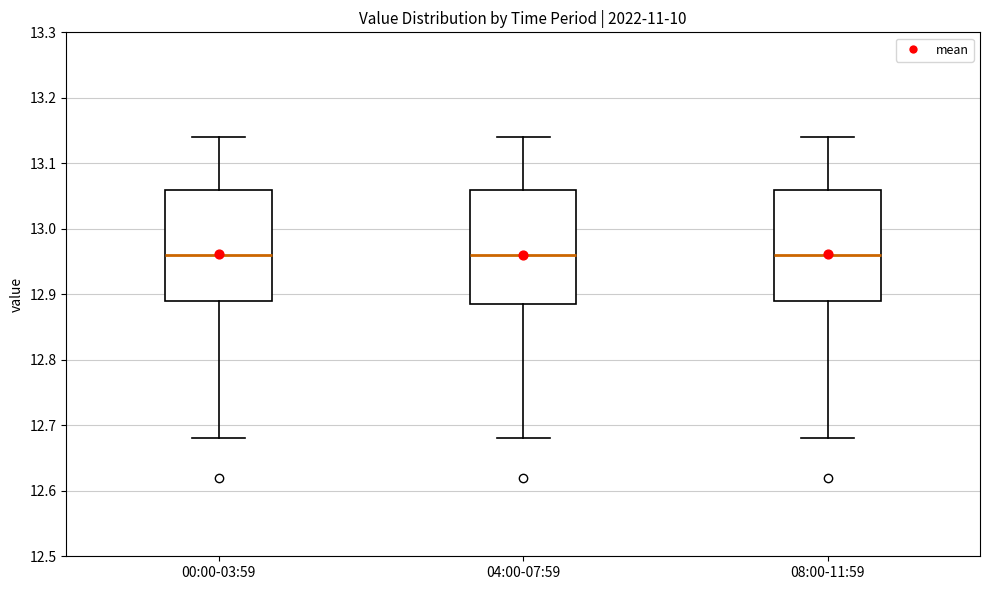

Reading left to right, read every box against the y-axis: the position of its median line, the range the box covers, and the ends of its whiskers. The values are not printed on the chart, so give them approximately, as read against the axis.

00:00-03:59: median 12.96, box 12.89 to 13.06, whiskers 12.68 to 13.14
04:00-07:59: median 12.96, box 12.89 to 13.06, whiskers 12.68 to 13.14
08:00-11:59: median 12.96, box 12.89 to 13.06, whiskers 12.68 to 13.14